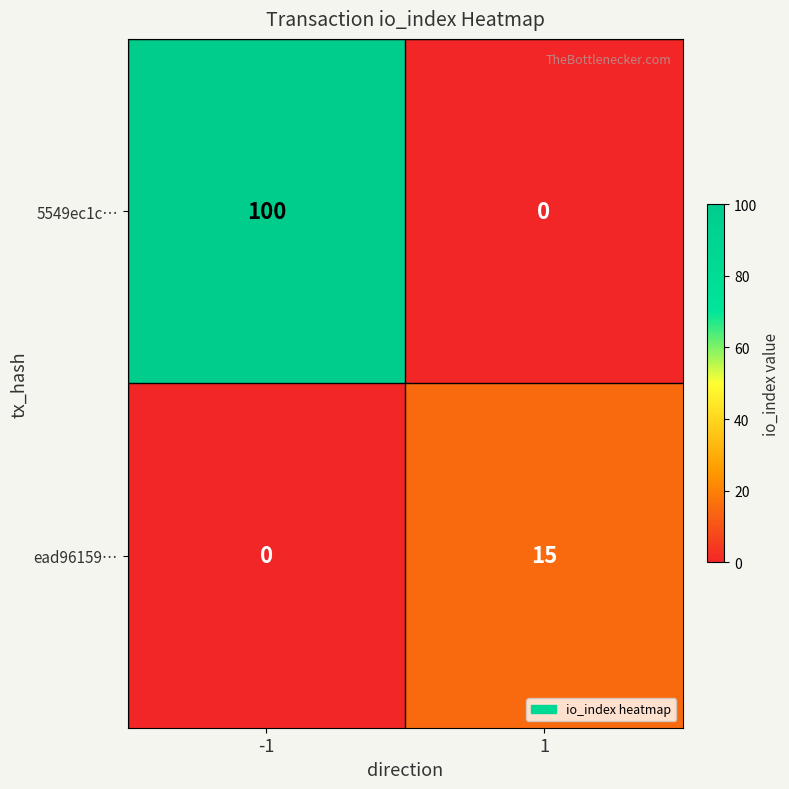

List the labels in order of 5549ec1c… value, smallest first.

1, -1